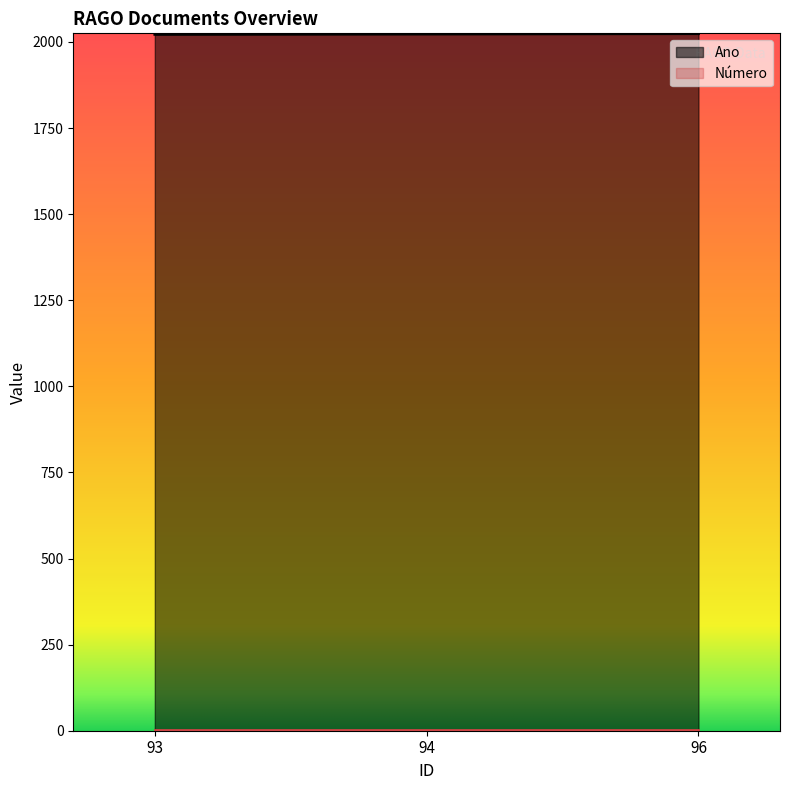

Does the chart have visible grid lines?

No